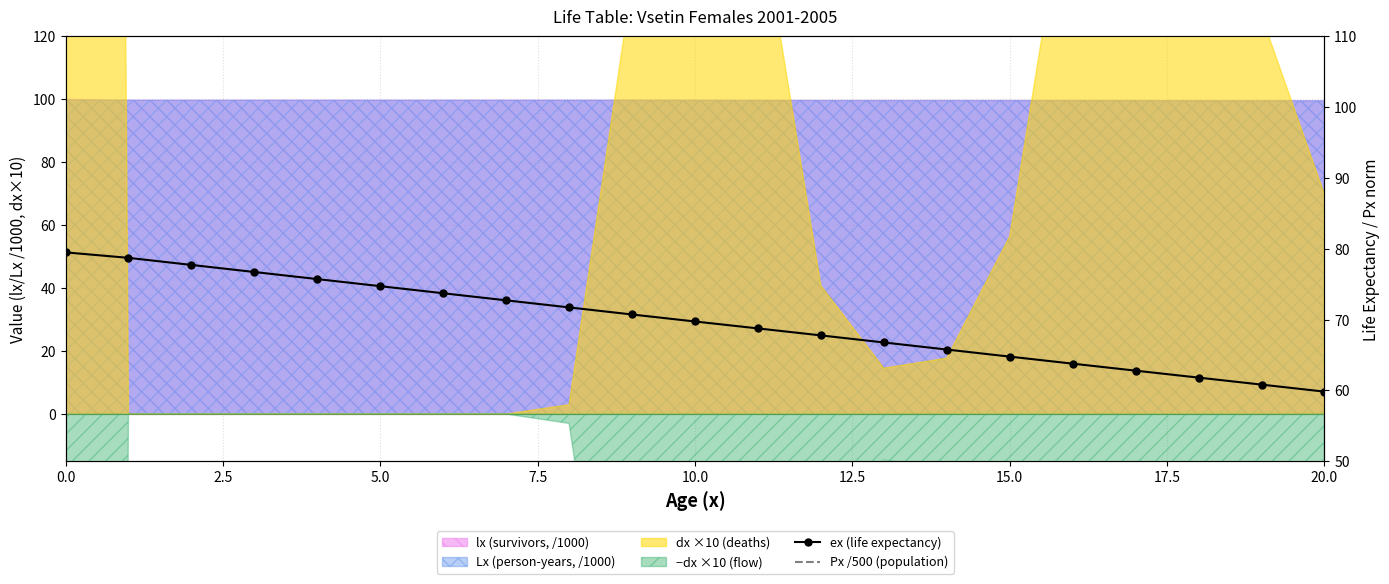

Which category has the highest value in the Px /500 (population) series?

20